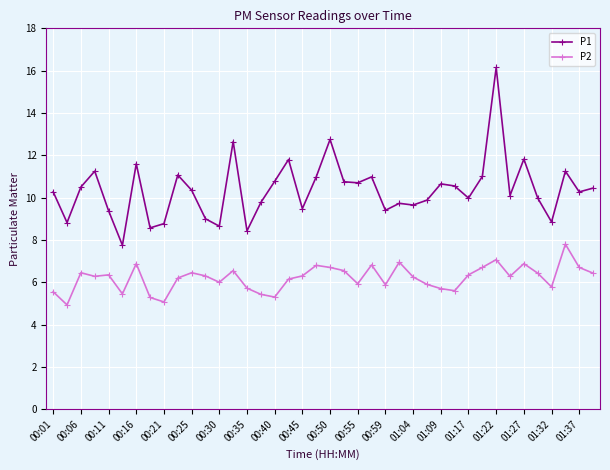

Rank the series by their maximum value, from lowest to highest.

P2, P1